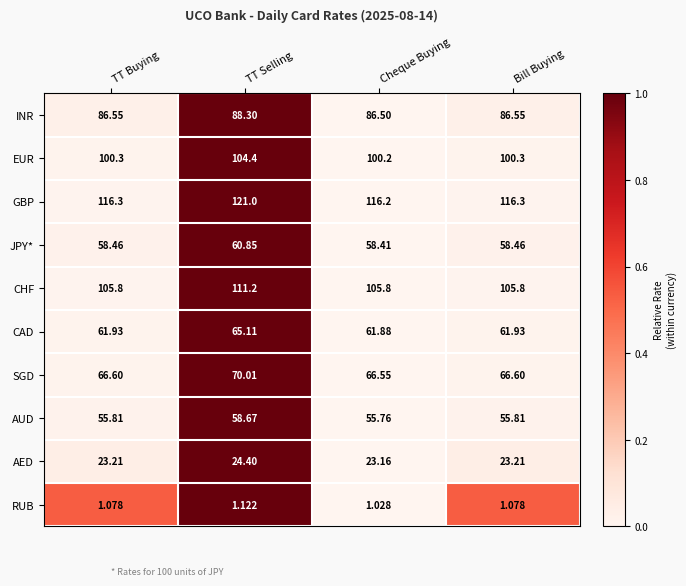

Is the value of AED at TT Selling greater than the value of AUD at Cheque Buying?

No